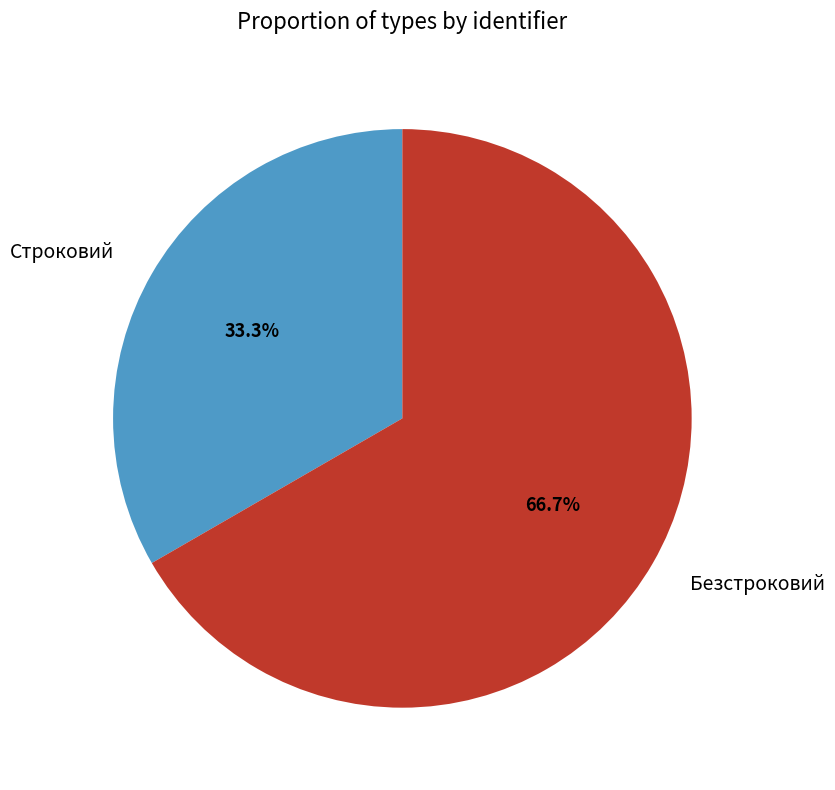

How many slices are in this pie chart?

2